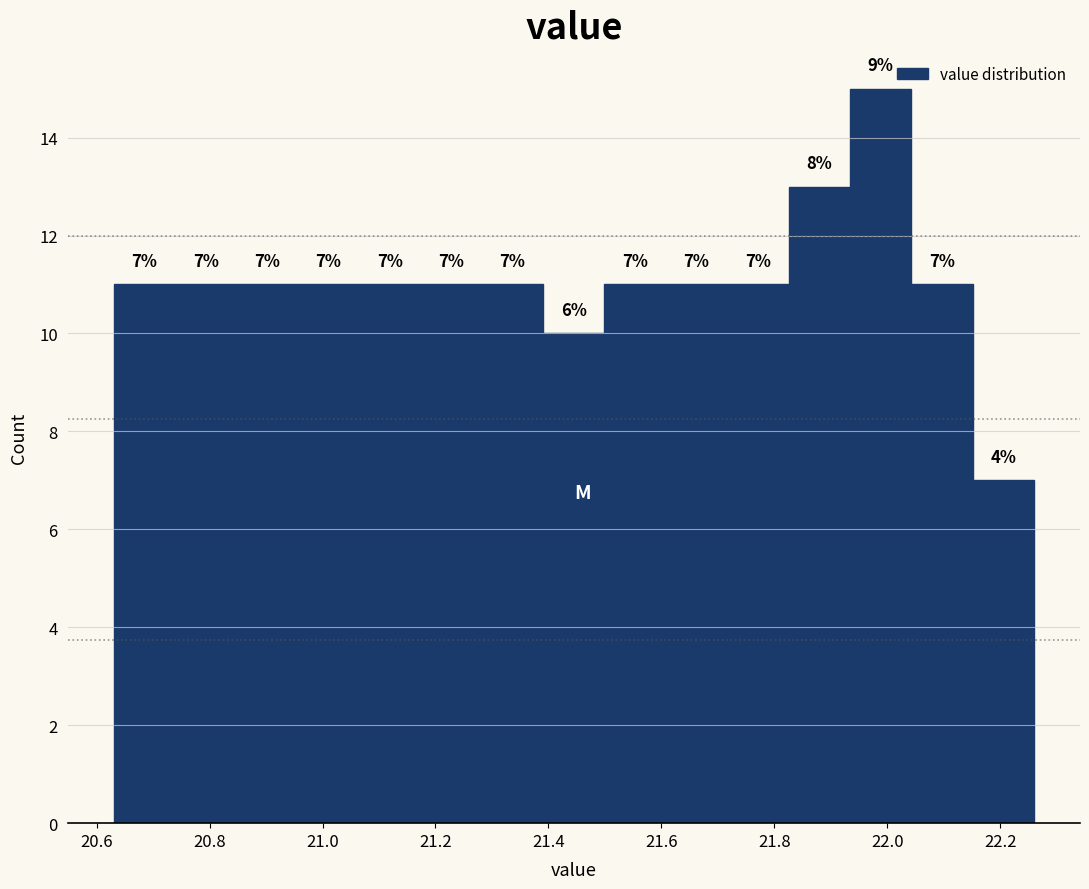

Over which range of the x-axis is the bar tallest?

21.94 to 22.04